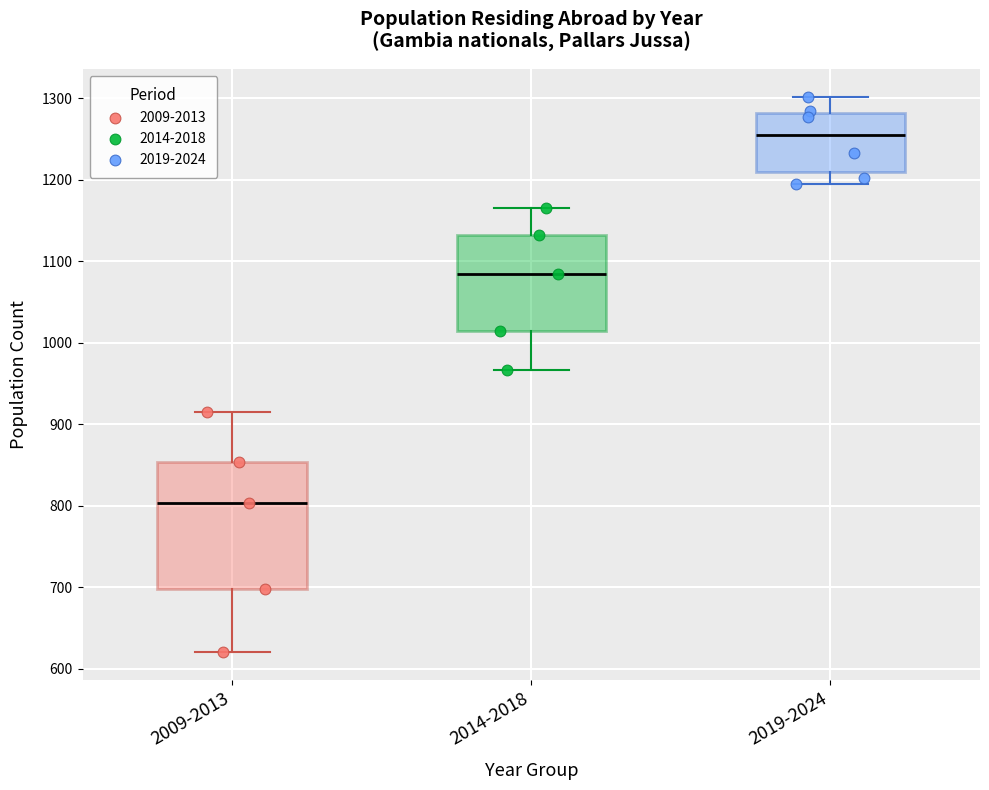

Reading left to right, transcribe this box plot: for each box, give where its median line is, the range the box spans, and where its two whiskers end, as read against the y-axis. The values are not printed on the chart, so give them approximately, as read against the axis.

2009-2013: median 800, box 700 to 850, whiskers 620 to 920
2014-2018: median 1080, box 1010 to 1130, whiskers 970 to 1170
2019-2024: median 1260, box 1210 to 1280, whiskers 1200 to 1300